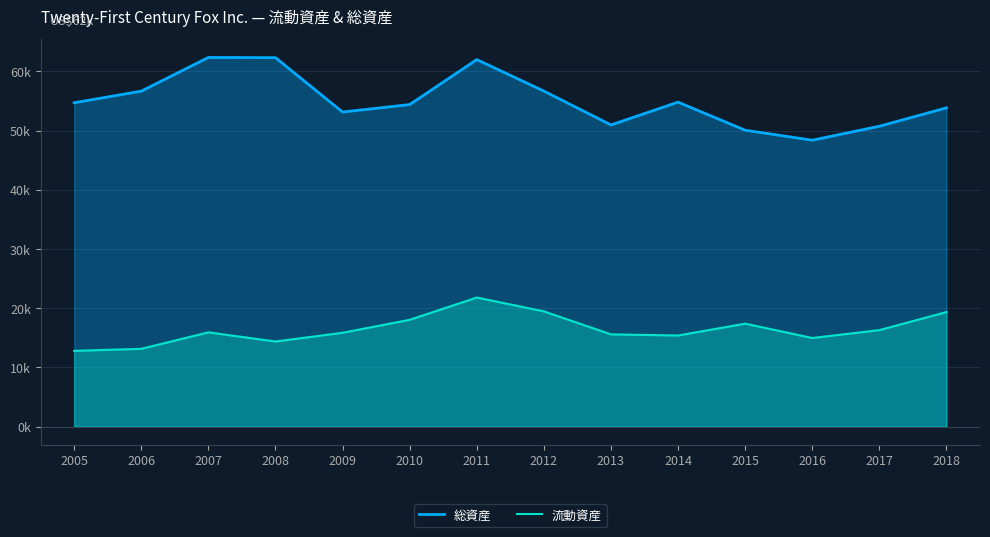

At 2018, list the series in order from smallest to largest.

流動資産, 総資産